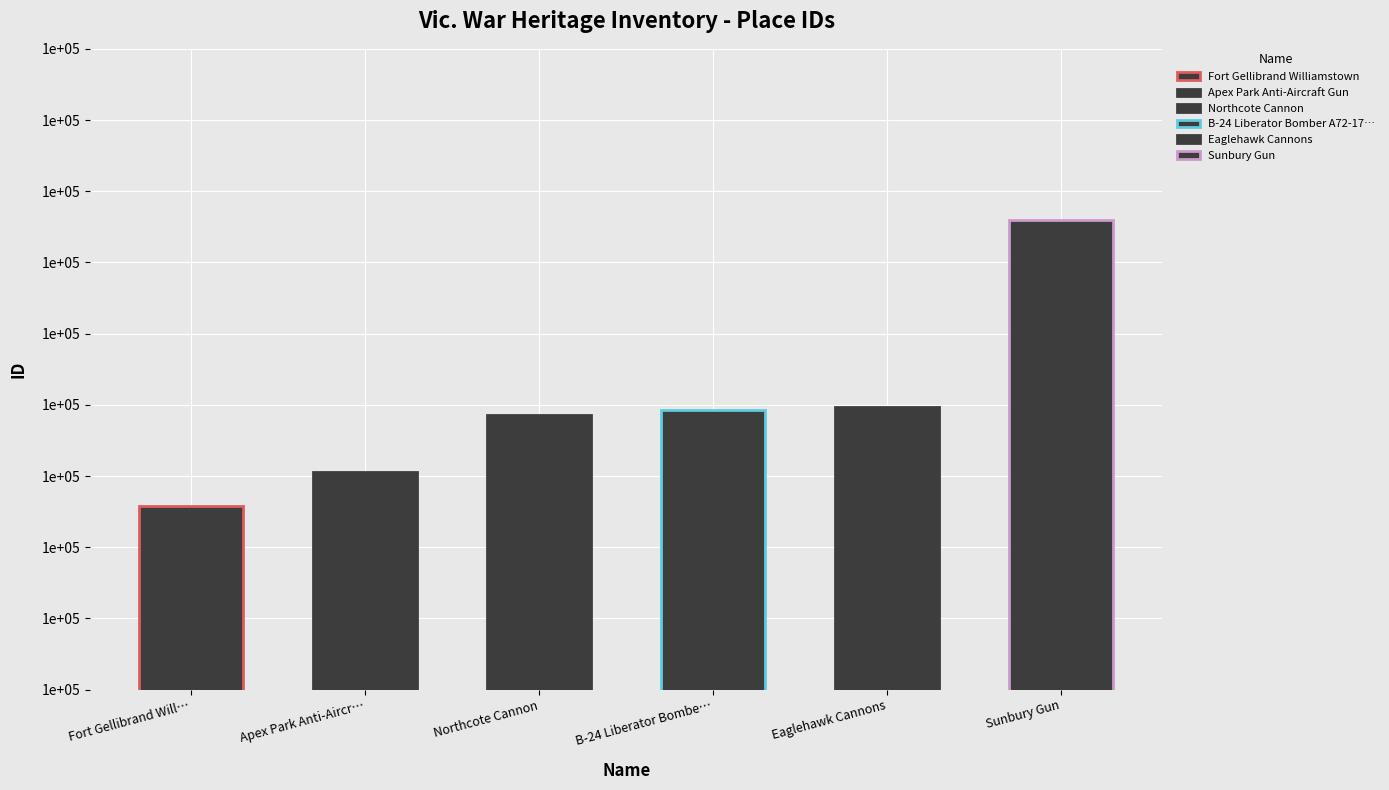

Which label corresponds to the smallest value in the chart?

Fort Gellibrand Will…